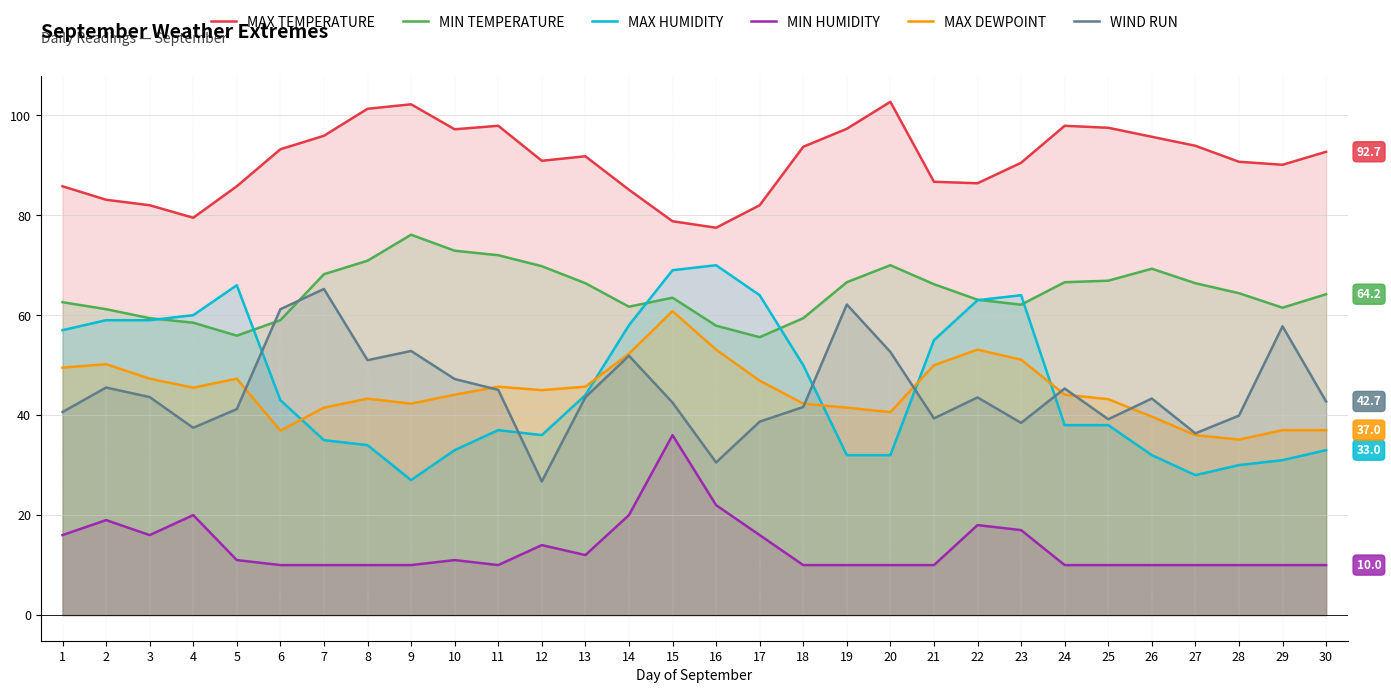

Reading left to right, what are all the values shown in this chart?

MAX TEMPERATURE: 85.8	83.1	82.0	79.5	85.8	93.2	95.9	101.3	102.2	97.2	97.9	90.9	91.8	85.1	78.8	77.5	82.0	93.7	97.3	102.7	86.7	86.4	90.5	97.9	97.5	95.7	93.9	90.7	90.1	92.7
MIN TEMPERATURE: 62.6	61.2	59.4	58.5	55.9	59.0	68.2	70.9	76.1	72.9	72.0	69.8	66.4	61.7	63.5	57.9	55.6	59.4	66.6	70.0	66.2	63.1	62.1	66.6	66.9	69.3	66.4	64.4	61.5	64.2
MAX HUMIDITY: 57.0	59.0	59.0	60.0	66.0	43.0	35.0	34.0	27.0	33.0	37.0	36.0	44.0	58.0	69.0	70.0	64.0	50.0	32.0	32.0	55.0	63.0	64.0	38.0	38.0	32.0	28.0	30.0	31.0	33.0
MIN HUMIDITY: 16.0	19.0	16.0	20.0	11.0	10.0	10.0	10.0	10.0	11.0	10.0	14.0	12.0	20.0	36.0	22.0	16.0	10.0	10.0	10.0	10.0	18.0	17.0	10.0	10.0	10.0	10.0	10.0	10.0	10.0
MAX DEWPOINT: 49.5	50.2	47.3	45.5	47.3	36.9	41.5	43.3	42.3	44.1	45.7	45.0	45.7	52.3	60.8	53.1	46.9	42.3	41.5	40.6	50.0	53.1	51.1	44.1	43.2	39.7	36.0	35.1	37.0	37.0
WIND RUN: 40.6	45.5	43.6	37.5	41.2	61.2	65.2	51.0	52.8	47.2	45.1	26.7	43.6	51.9	42.5	30.5	38.7	41.6	62.1	52.6	39.4	43.5	38.5	45.3	39.2	43.3	36.4	39.9	57.8	42.7